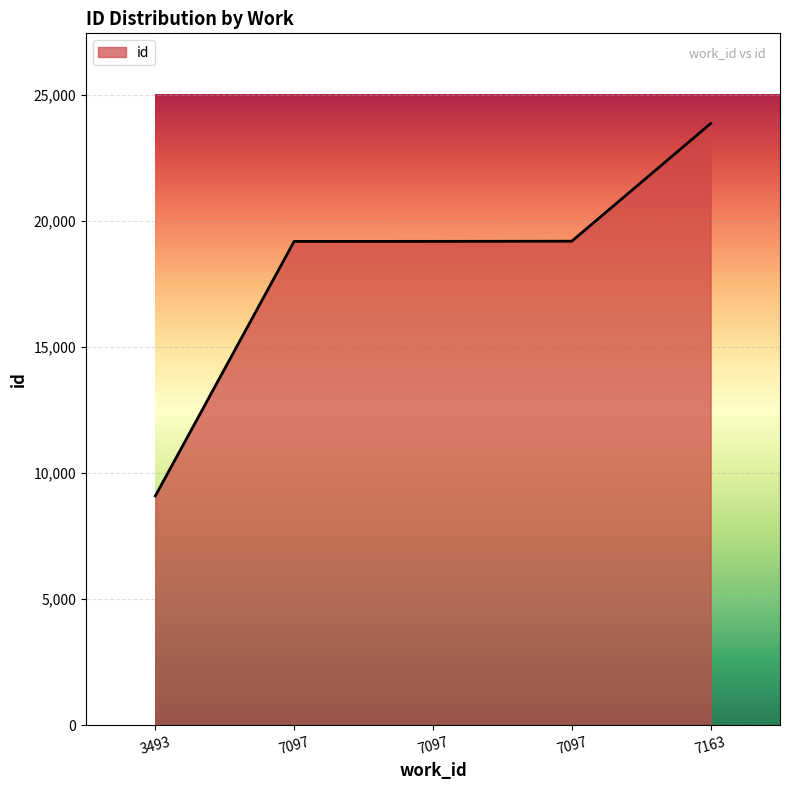

What is the value of the 3rd point from the left?

19189